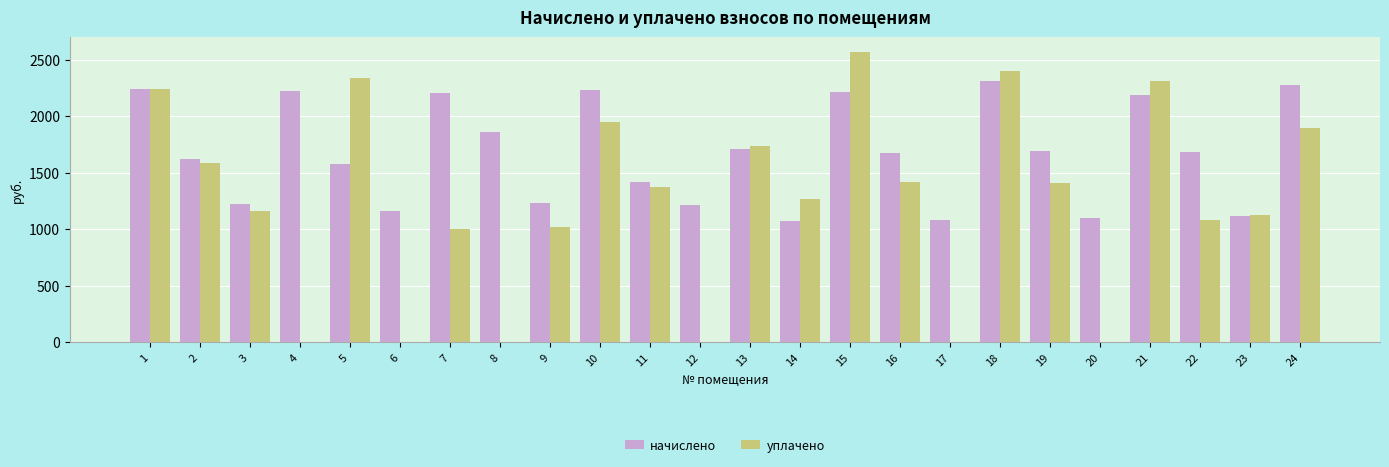

Where is уплачено nearest to the value 1284?

14